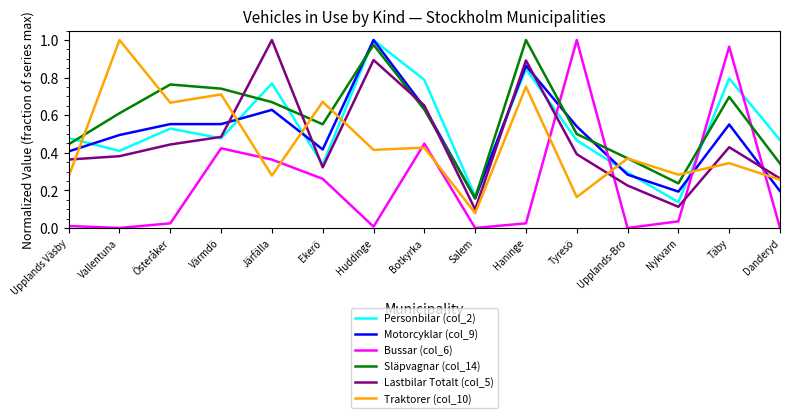

Is it true that Traktorer (col_10) equals 1.0 at Vallentuna?

True